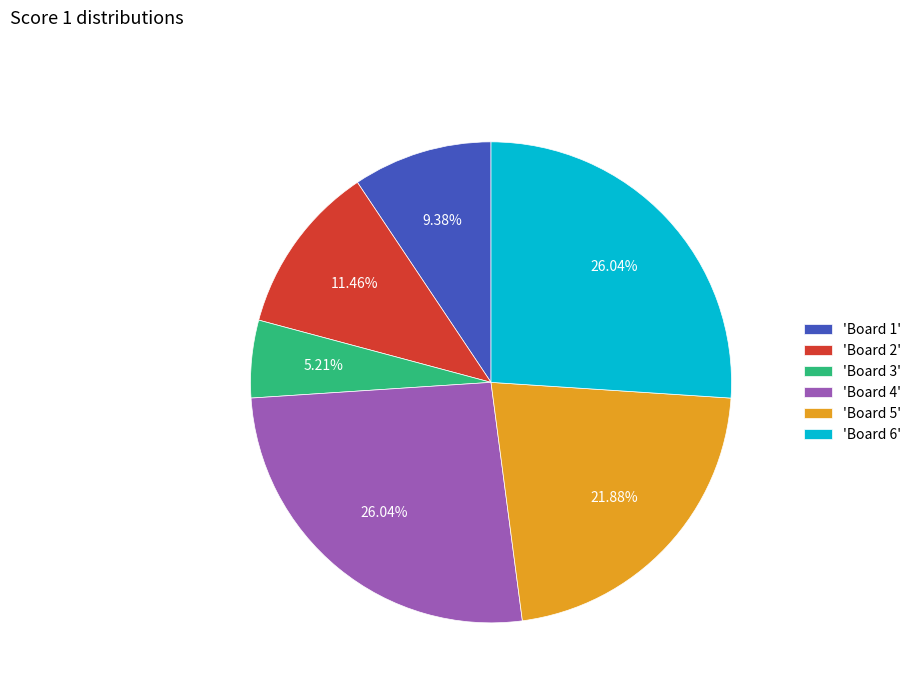

Do 'Board 3' and 'Board 4' together represent more than half of the pie?

No